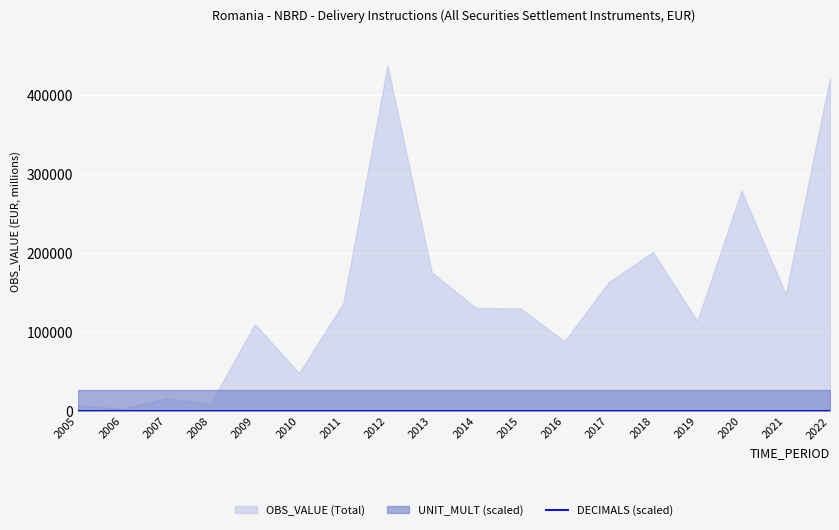

Between 2008 and 2016, which series saw the biggest shift?

OBS_VALUE